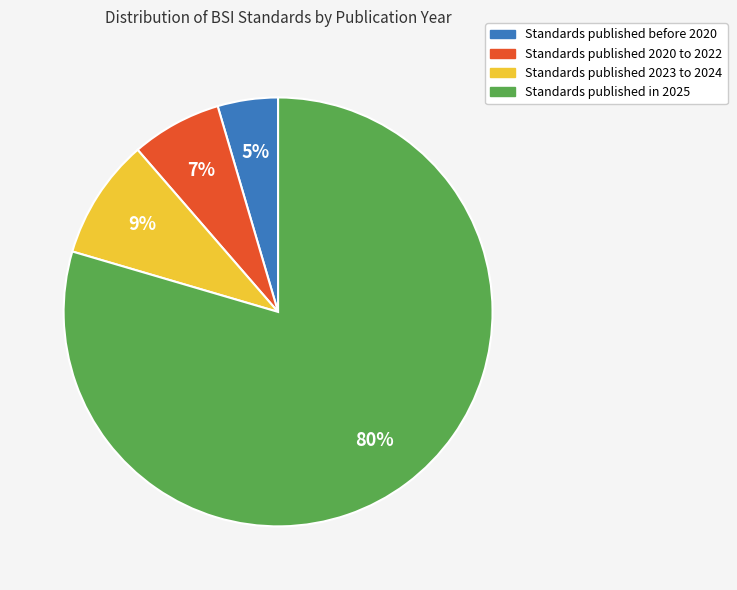

To the nearest percent, what is the average slice percentage?

25%